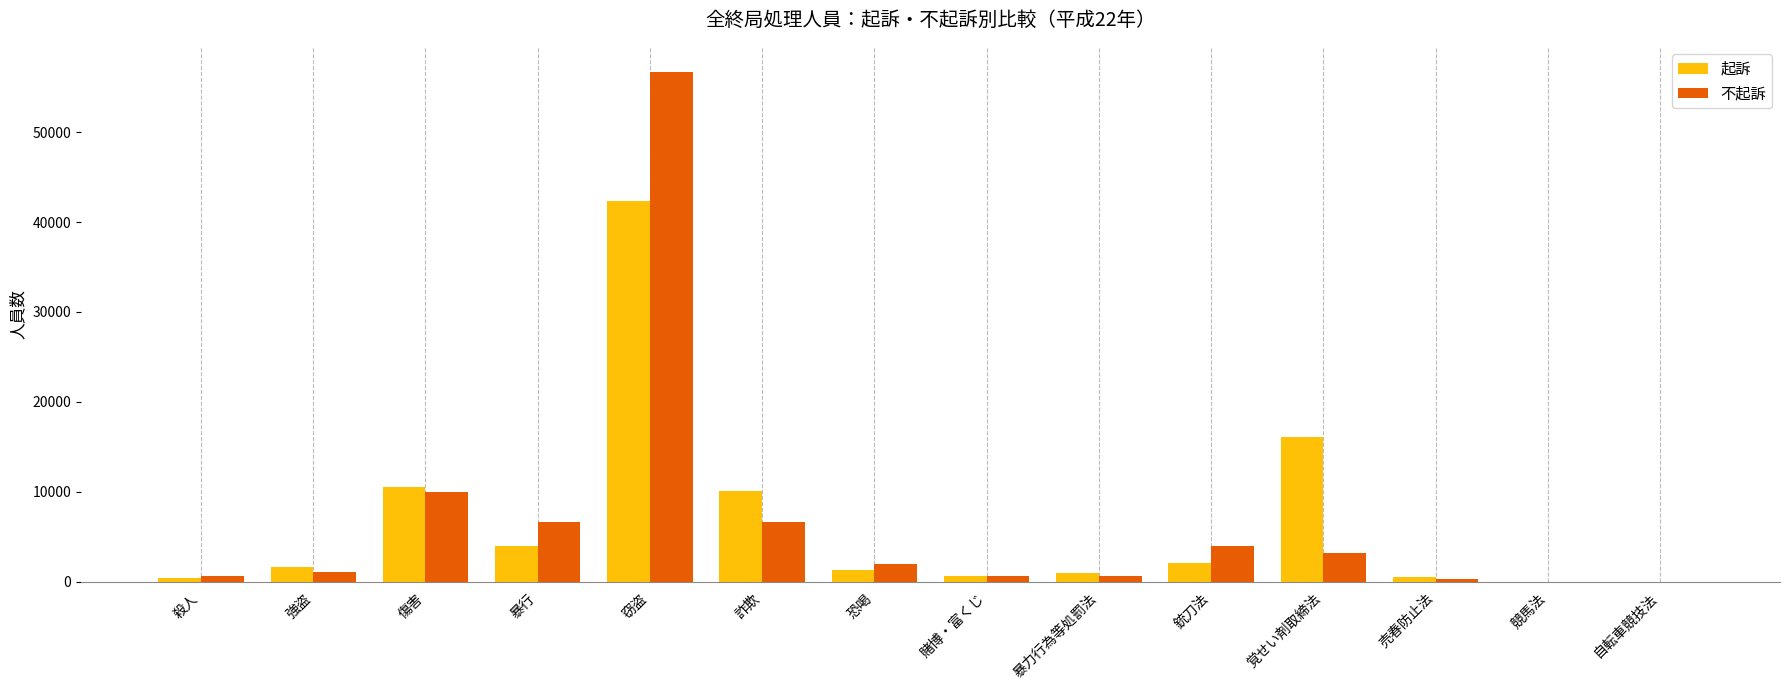

What is the sum of all 起訴 values?

90973